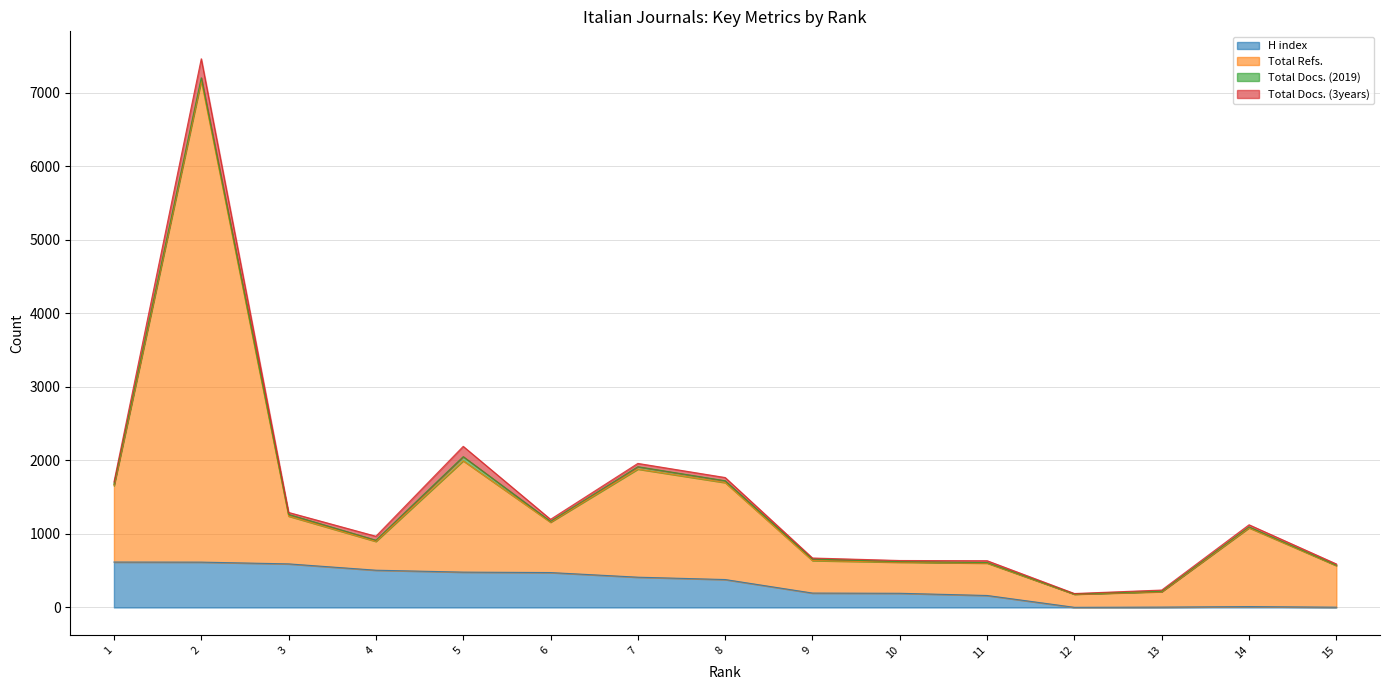

What is the value of the Total Refs. point at the 15th from the left?

570